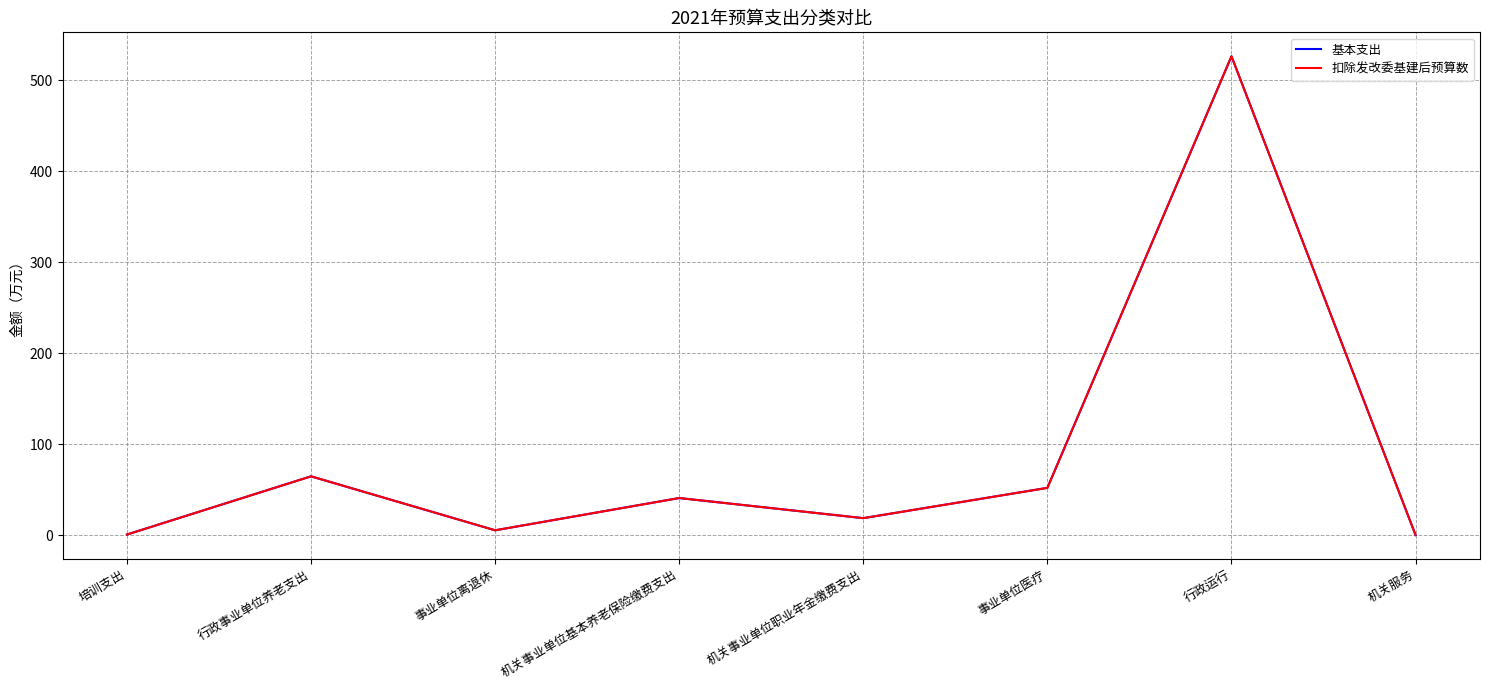

True or false: 基本支出 and 扣除发改委基建后预算数 cross at least once.

False